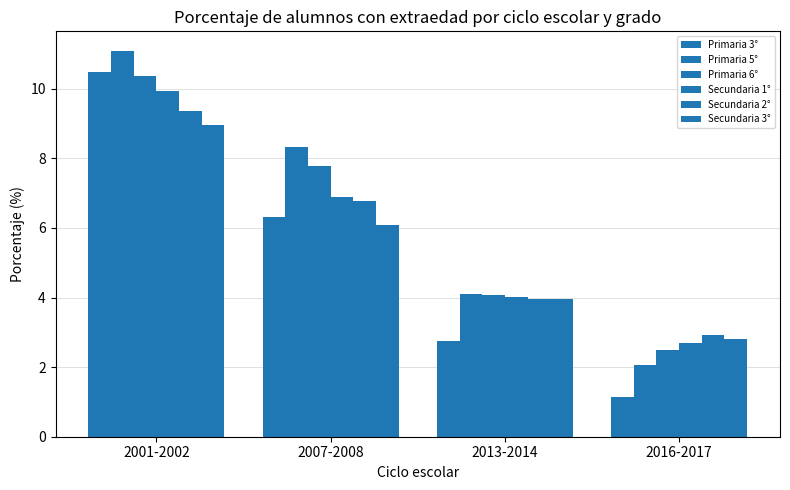

Is the value of Secundaria 3° at 2001-2002 greater than the value of Secundaria 1° at 2013-2014?

Yes